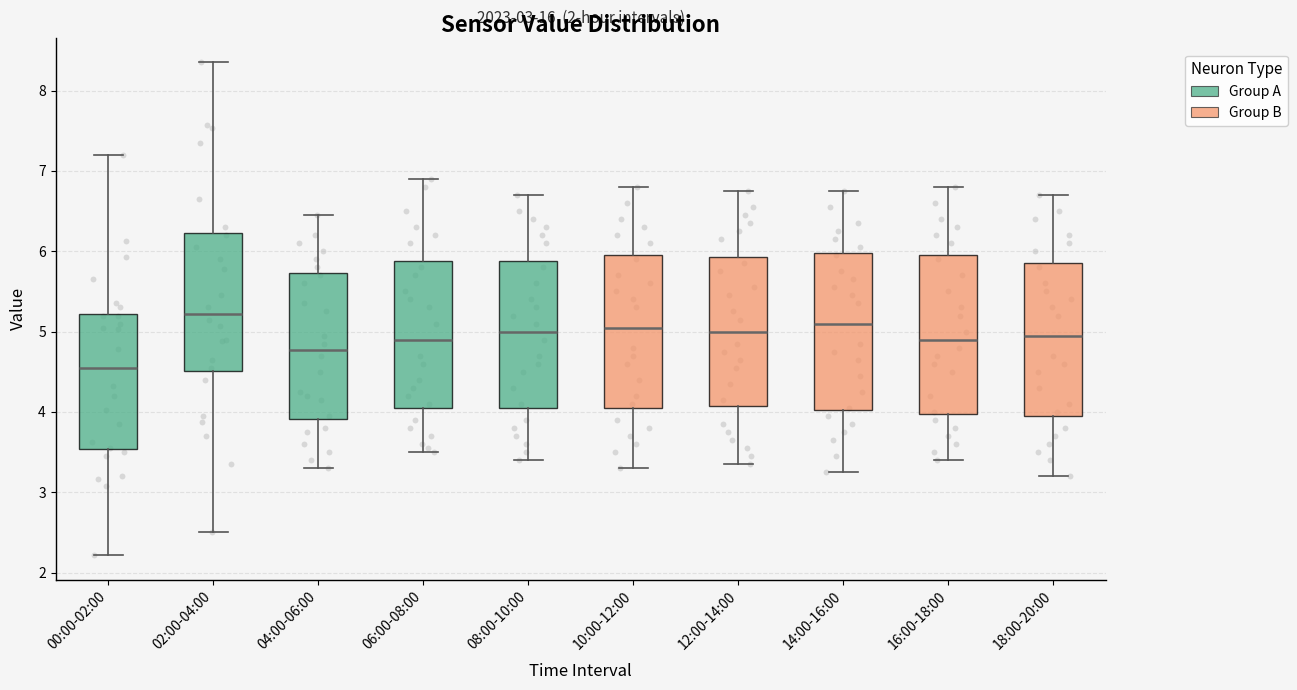

Where does the upper whisker of the box for 18:00-20:00 end on the y-axis? The values are not printed on the chart, so give them approximately, as read against the axis.

6.7